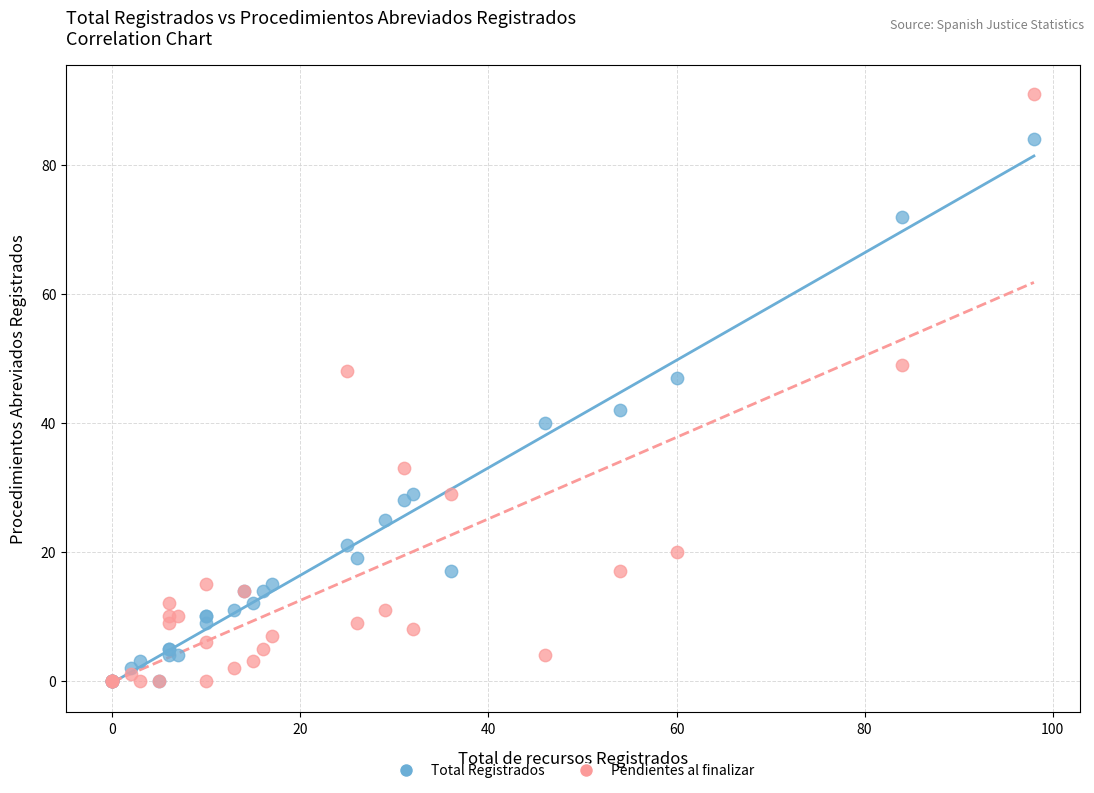

What are all the series names shown in the legend?

Total Registrados, Pendientes al finalizar